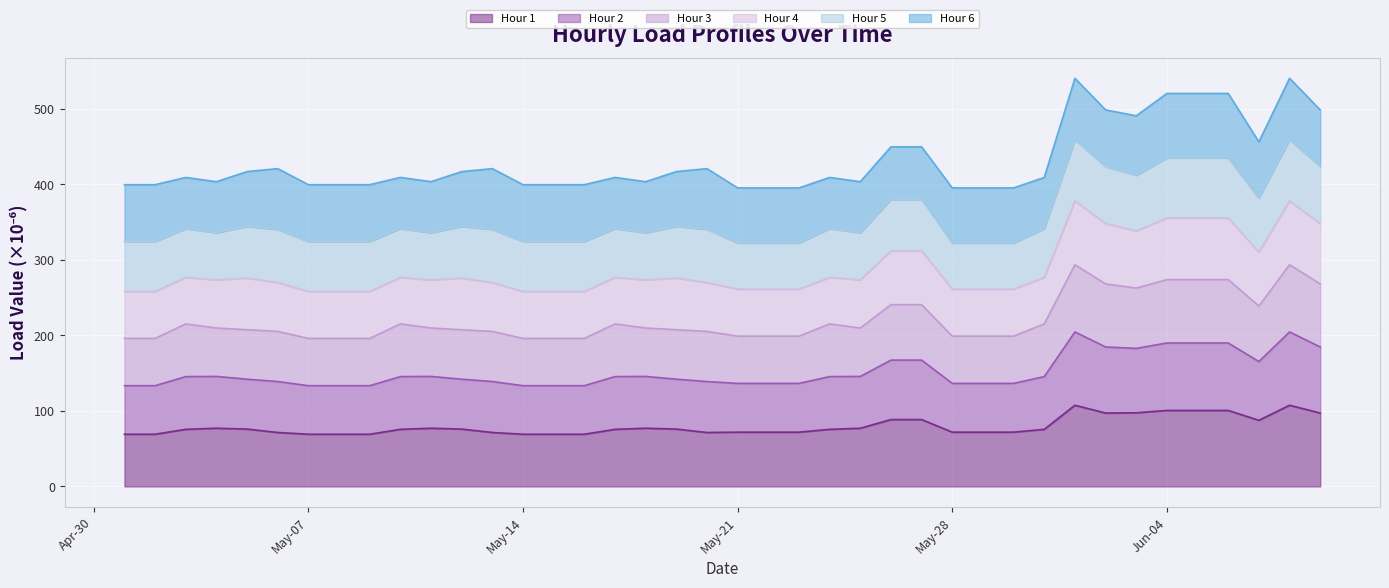

What is the highest value of the Hour 1 series?

107.5